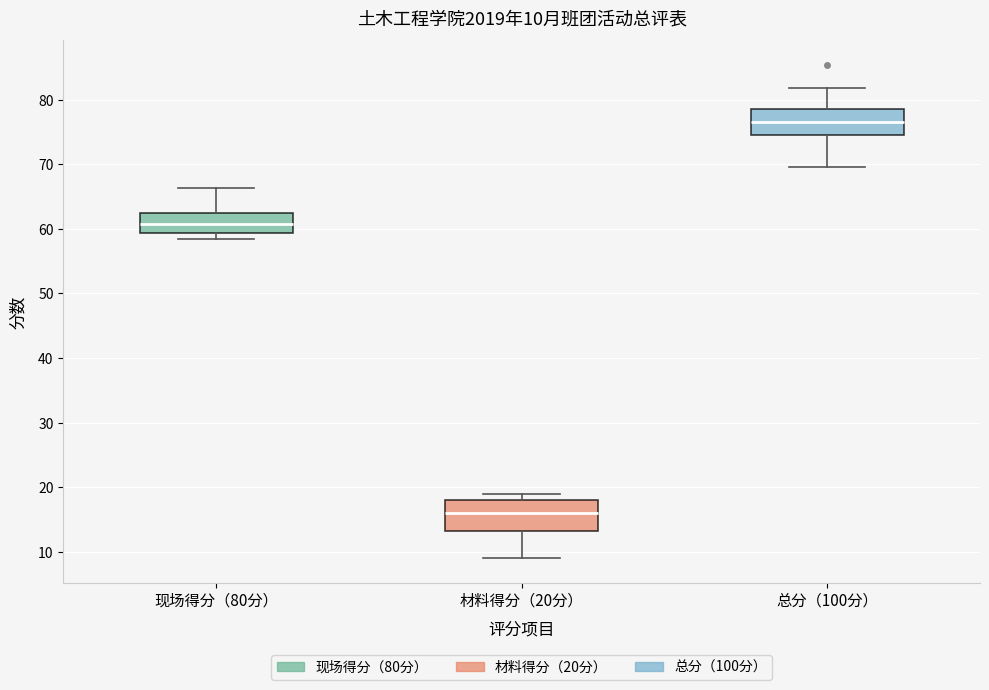

Which box's median line is the highest?

总分（100分）